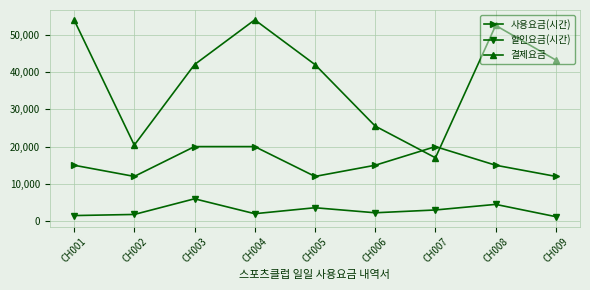

Which series has the largest total across all categories?

결제요금